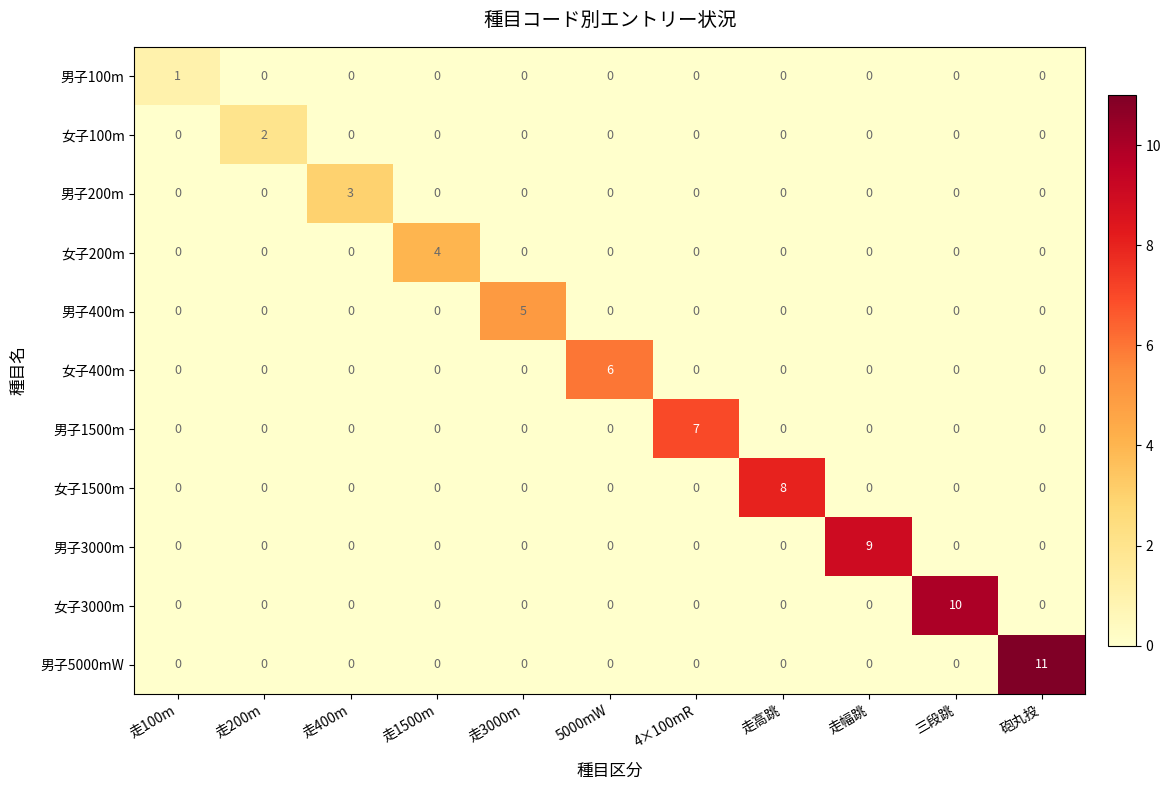

What is the sum of all 女子200m values?

4